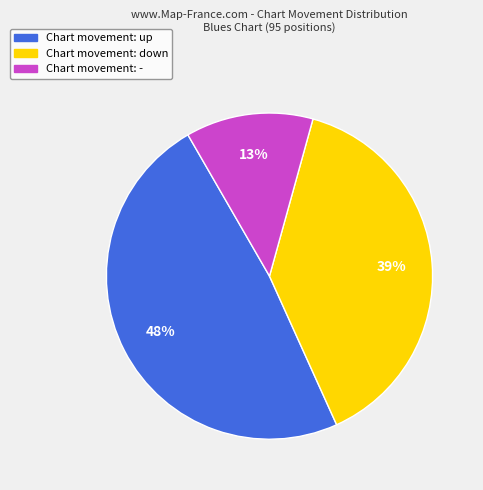

What is the ratio of the value at Chart movement: down to the value at Chart movement: up?

0.8